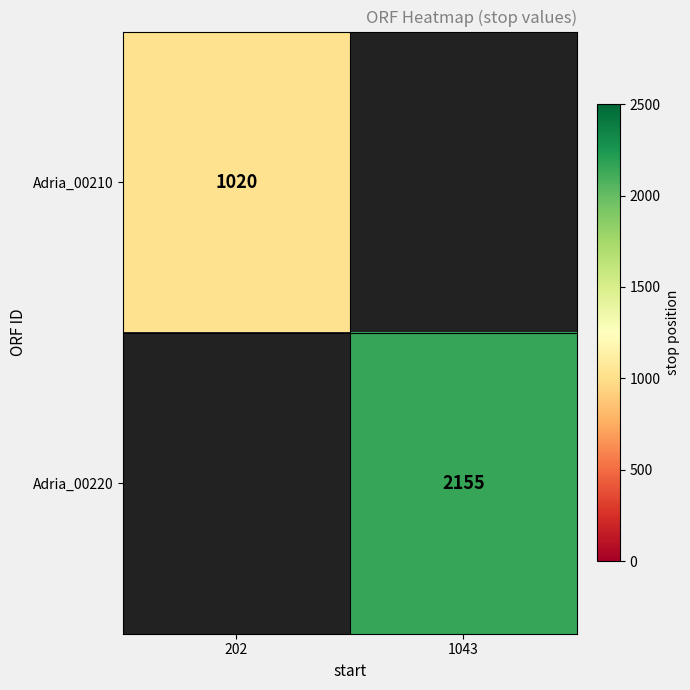

The Adria_00220 series shows 518 at 1043. True or false?

False